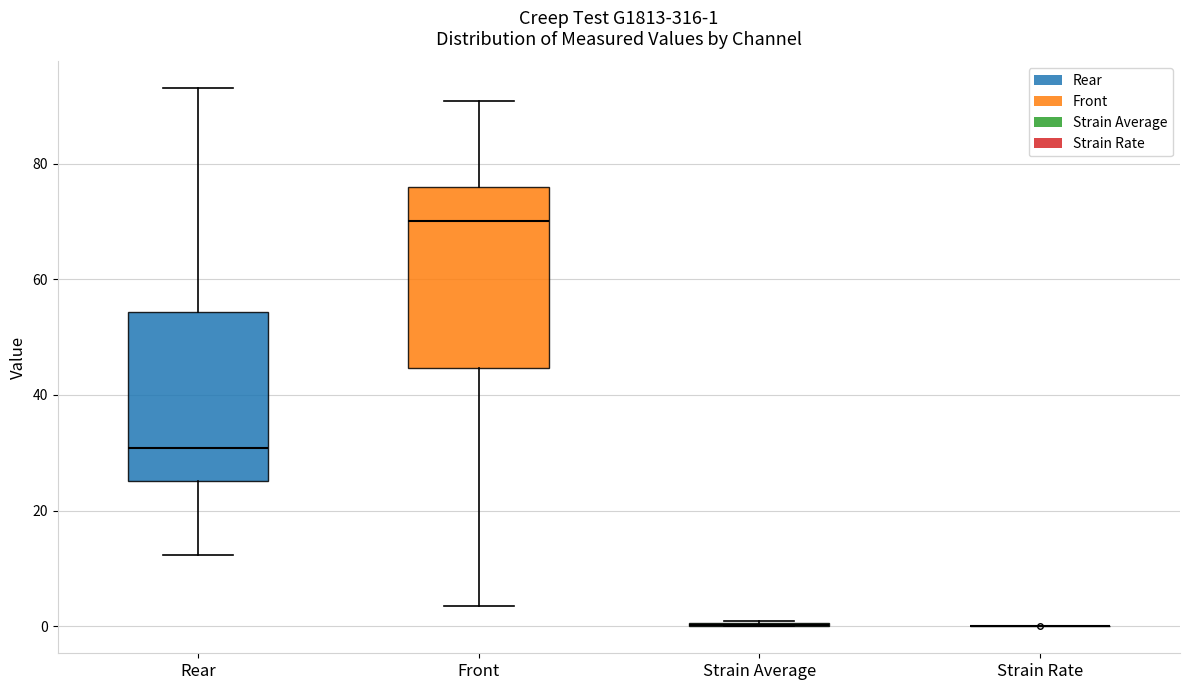

Comparing the boxes themselves (not the whiskers), which one is the tallest?

Front